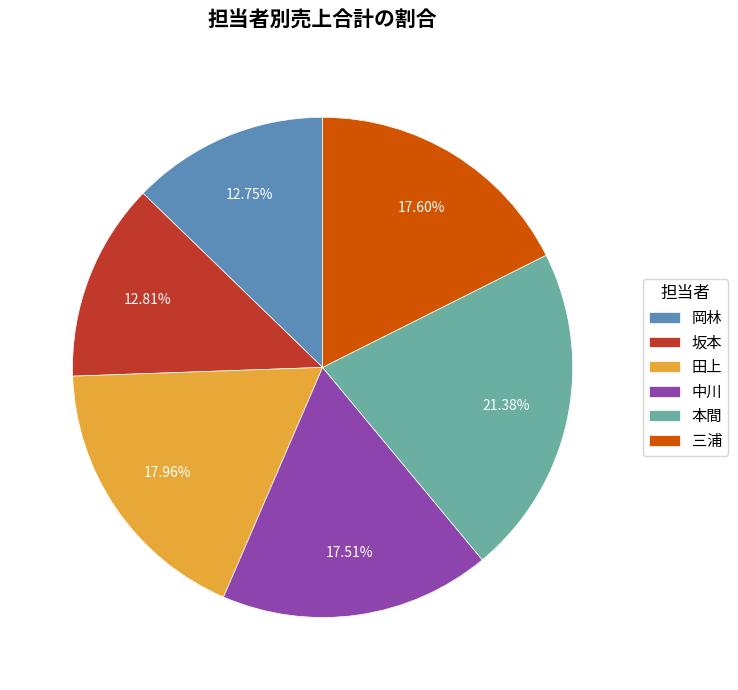

What is the largest slice in the pie chart?

本間